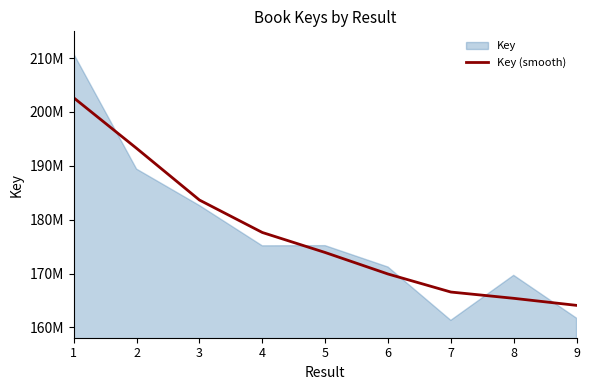

At which category does the chart reach its peak across all series?

1